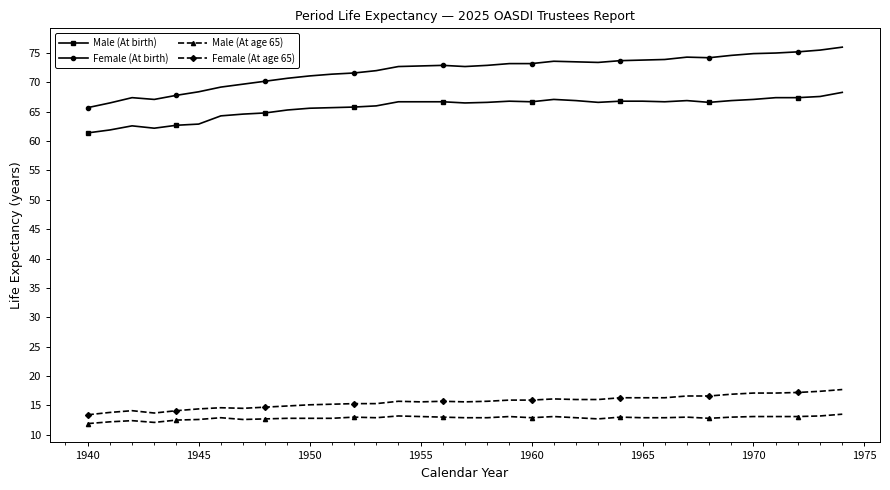

What is the value of the Male (At age 65) point at the 15th from the left?

13.2